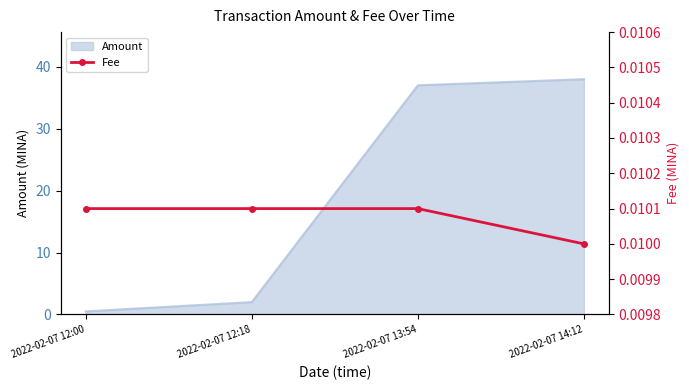

What is the label of the 2nd point from the left?

2022-02-07 12:18